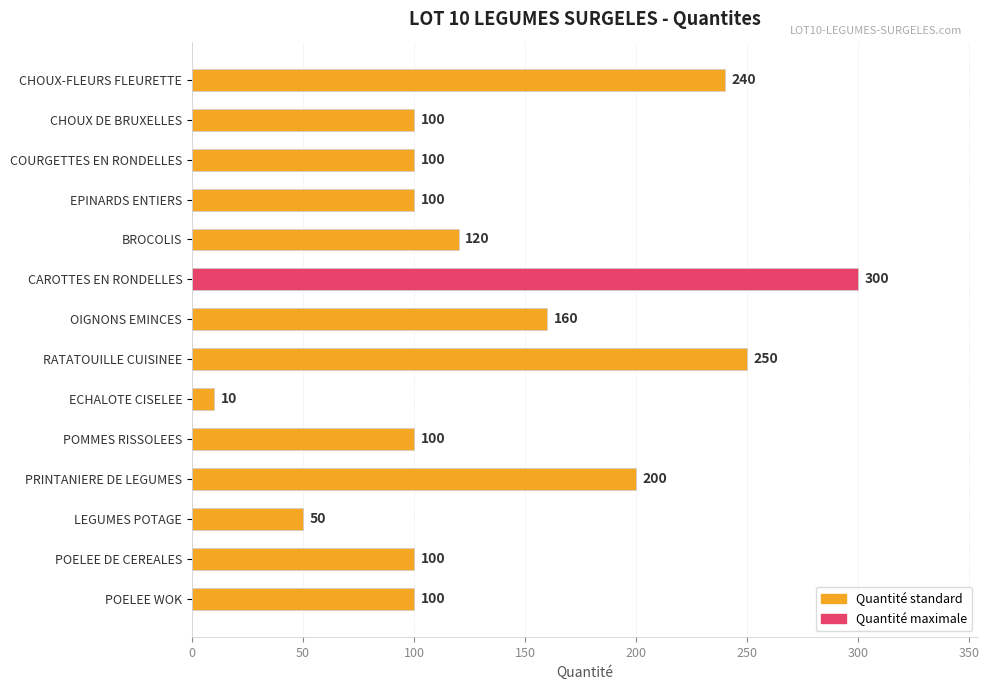

True or false: the data shows 332 at RATATOUILLE CUISINEE.

False